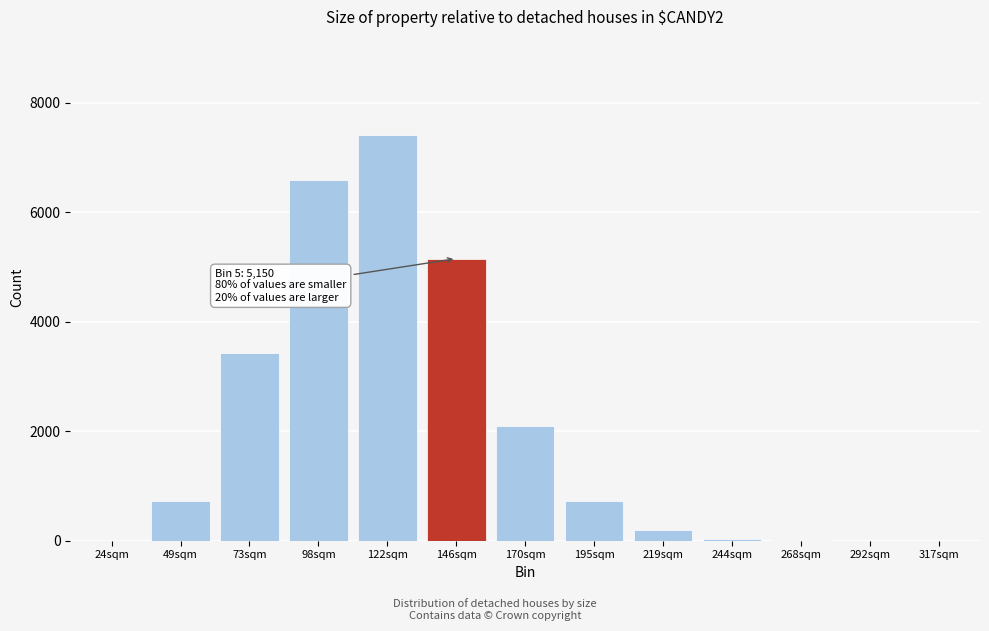

Which label corresponds to the largest value in the chart?

122sqm